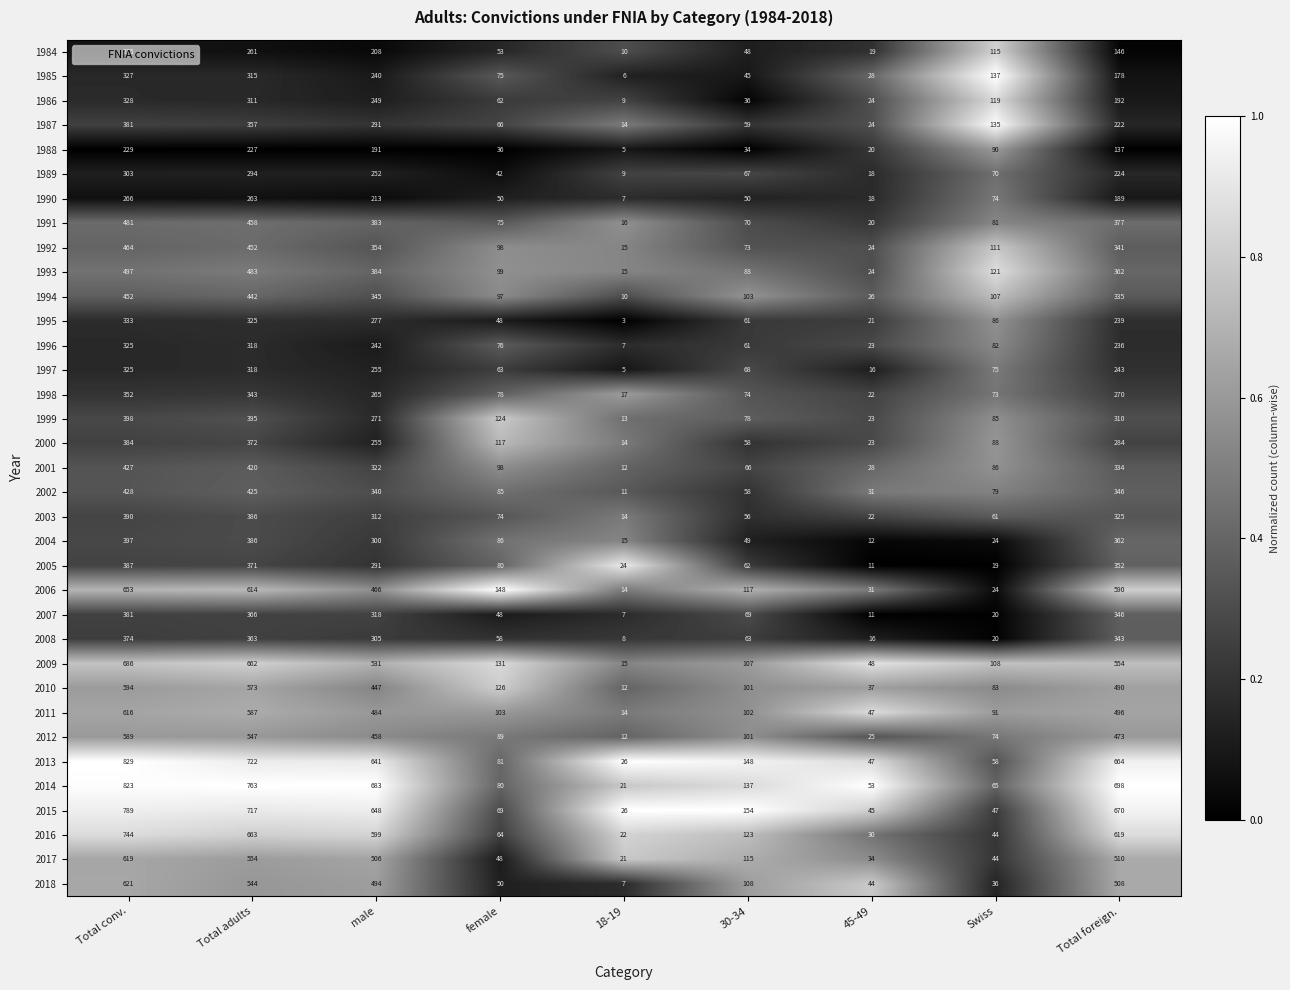

At which label does 2002 first exceed 85?

Total conv.